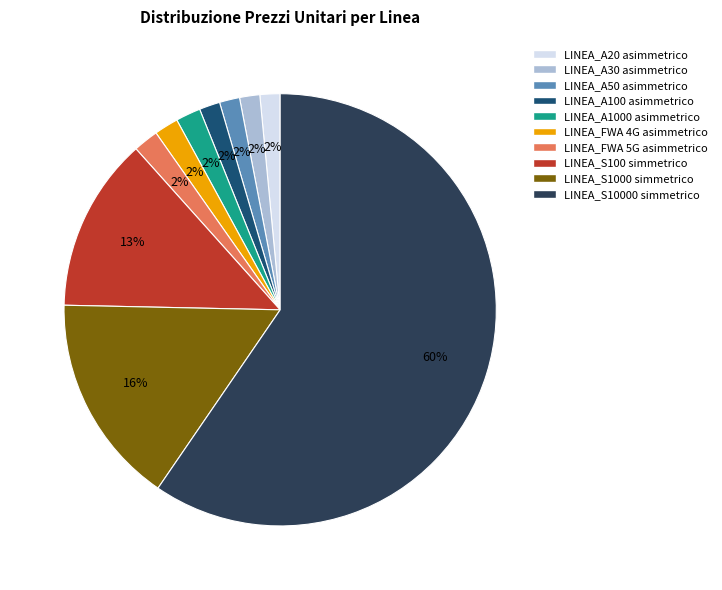

To the nearest percent, what is the difference between the LINEA_A50 asimmetrico and LINEA_S1000 simmetrico slice percentages?

14%